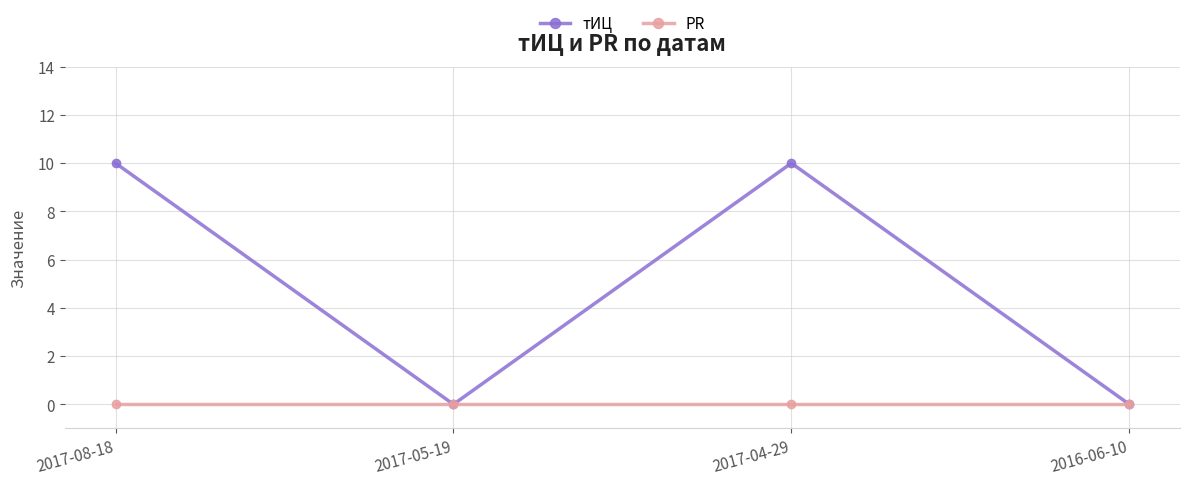

The тИЦ series shows 7 at 2017-08-18. True or false?

False